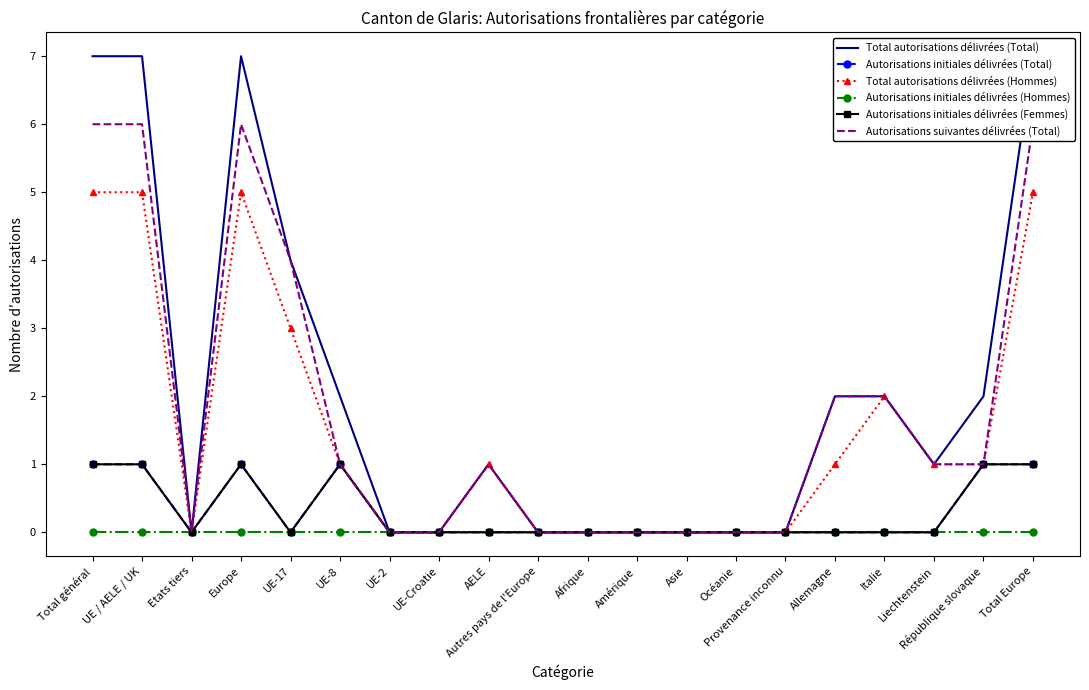

True or false: Autorisations initiales délivrées (Femmes) has more than 1 interior local peaks.

True